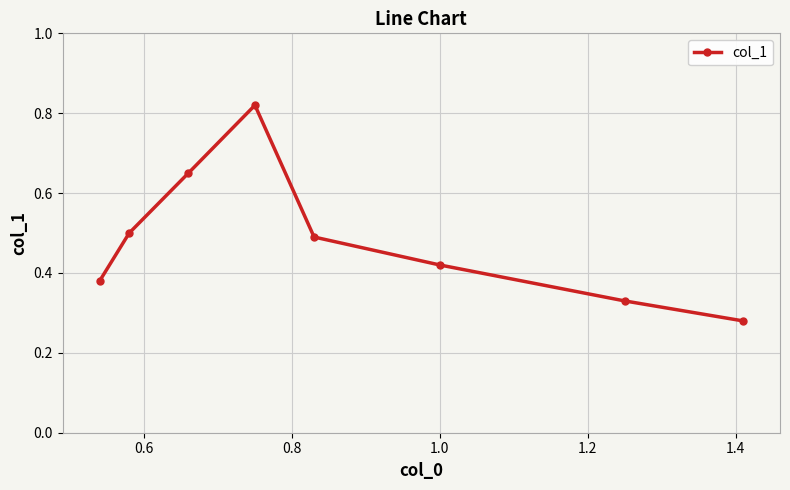

How many points are higher than both their immediate neighbors (excluding endpoints)?

1